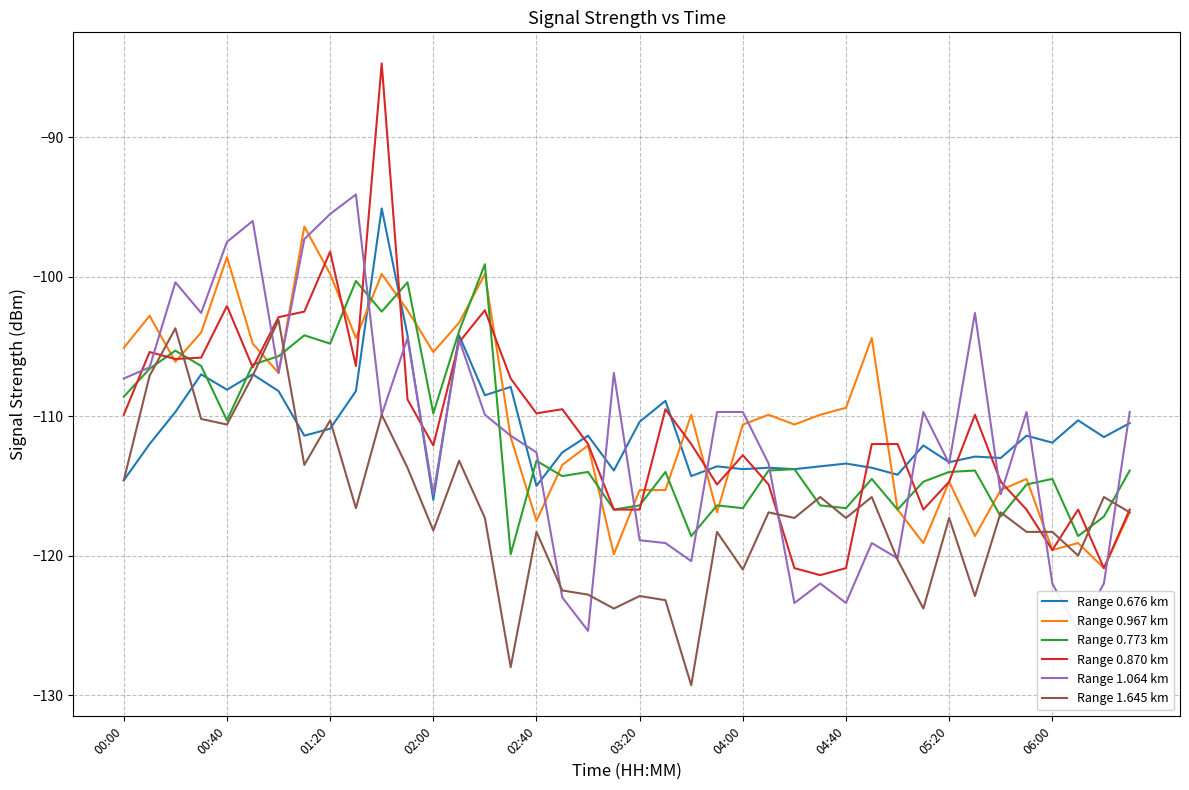

True or false: Range 0.773 km has a value of -40.4 at 39.

False